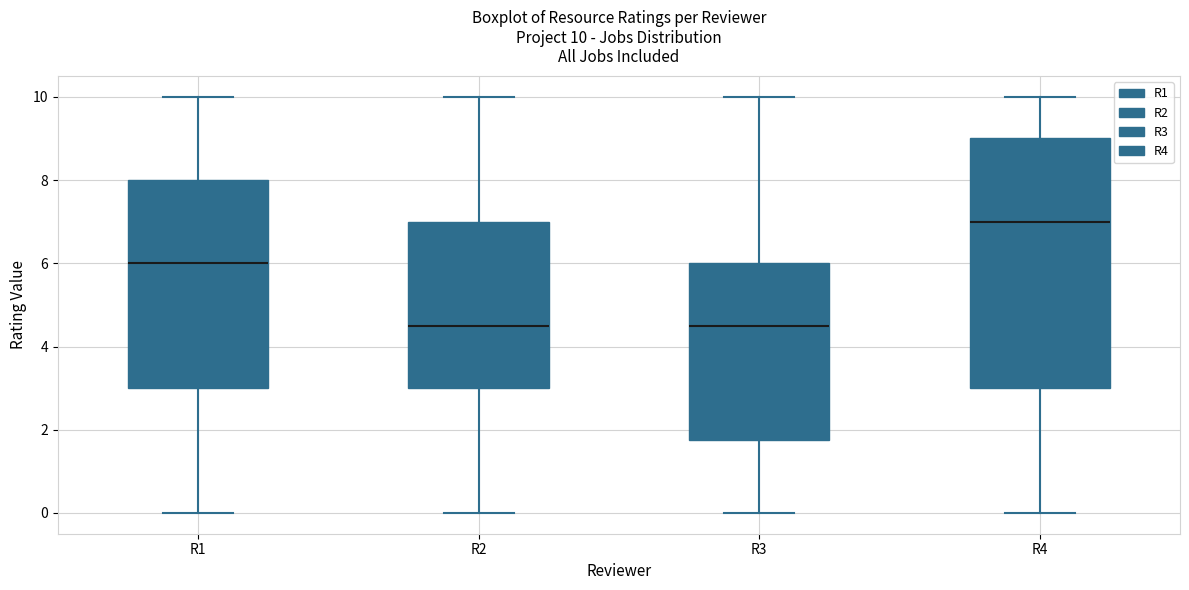

Which box is the tallest, from its lower edge to its upper edge?

R4